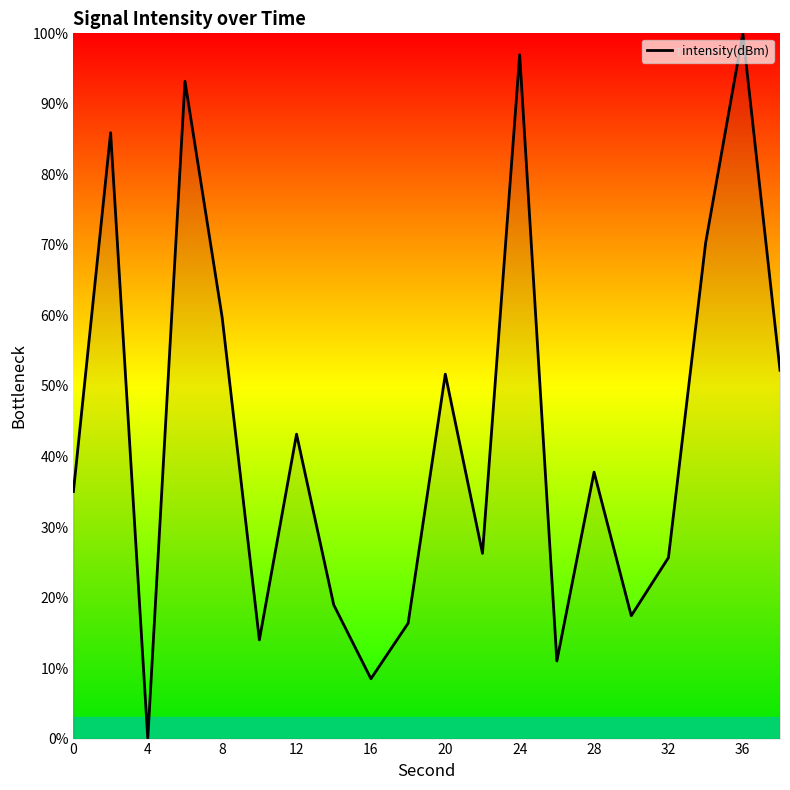

What is the difference between the maximum and minimum values?

100.0